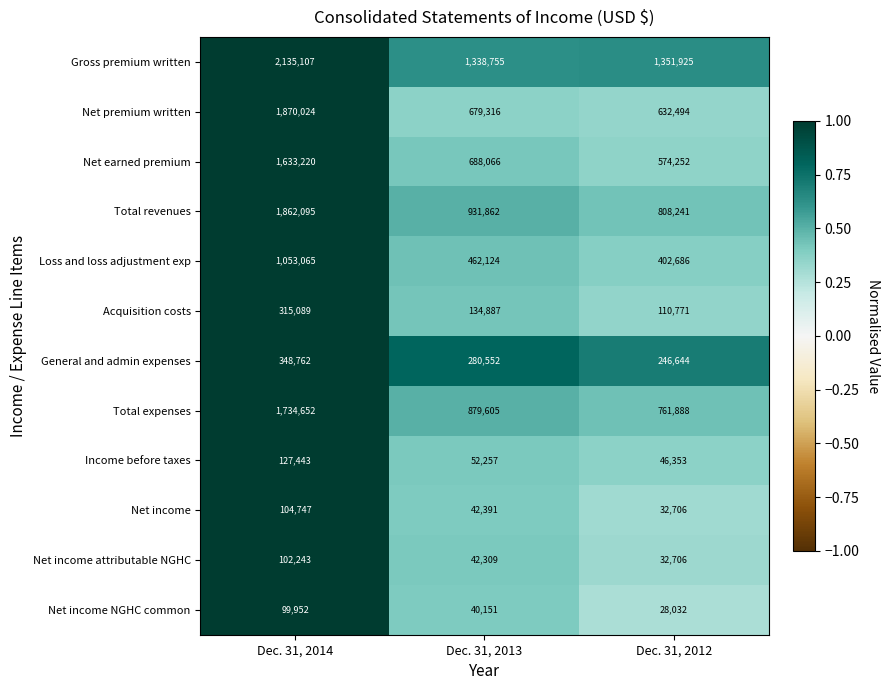

Which series changed the most between Dec. 31, 2013 and Dec. 31, 2012?

Total revenues